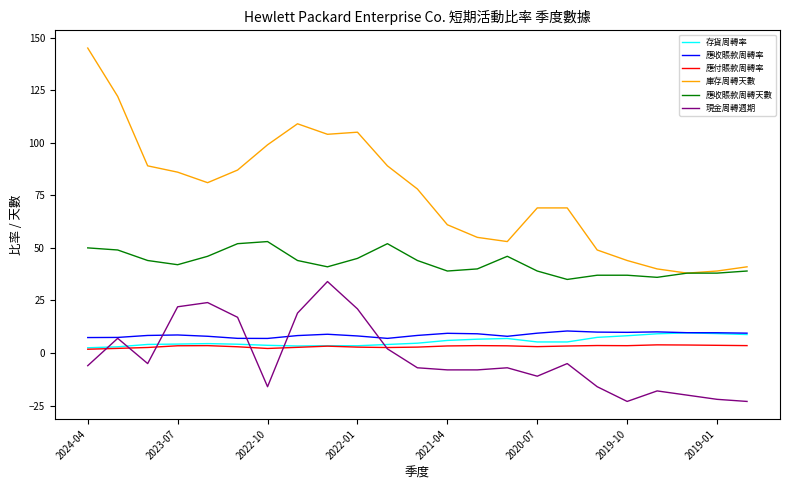

Which series has the largest range (max minus min)?

庫存周轉天數